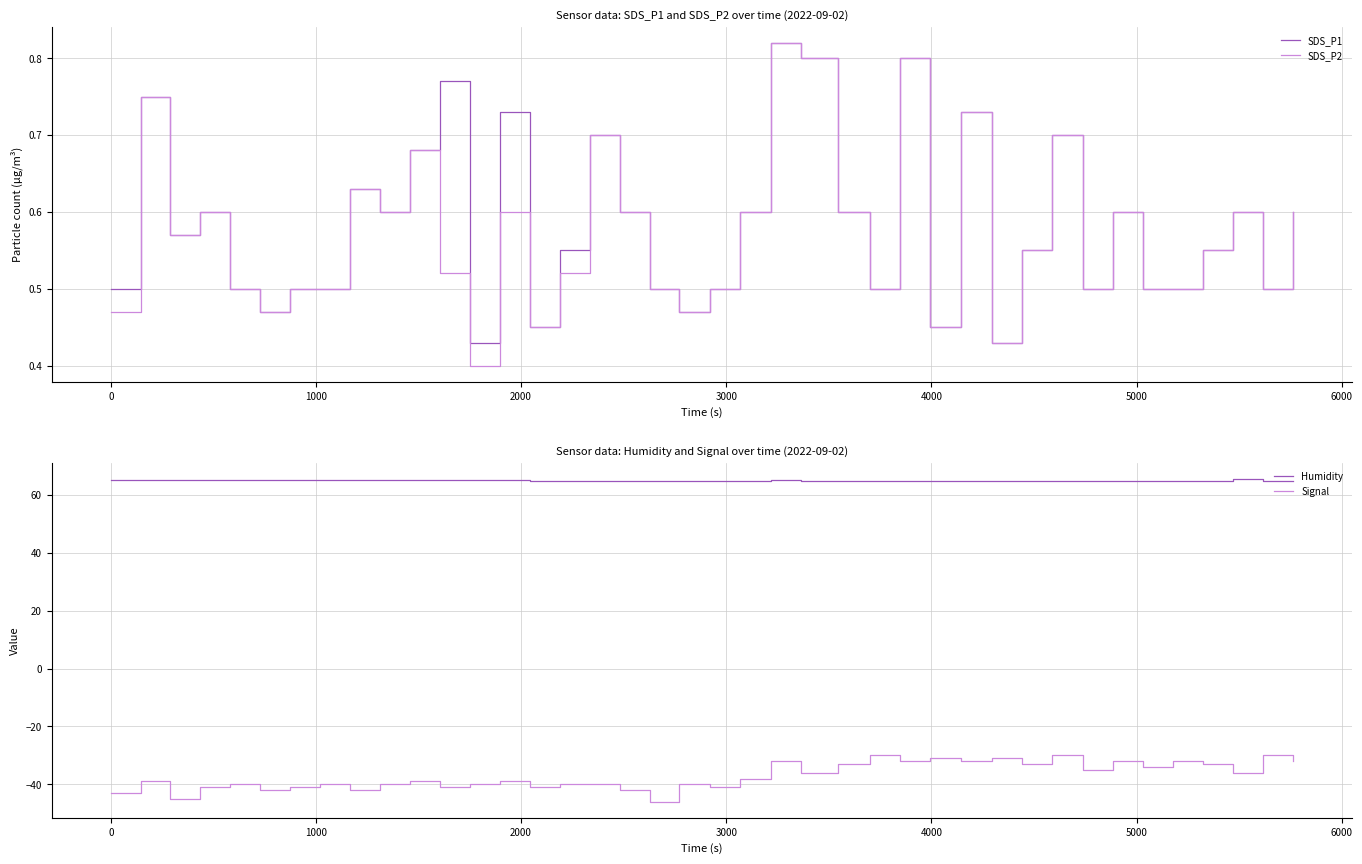

True or false: Humidity and Signal intersect in this chart.

False